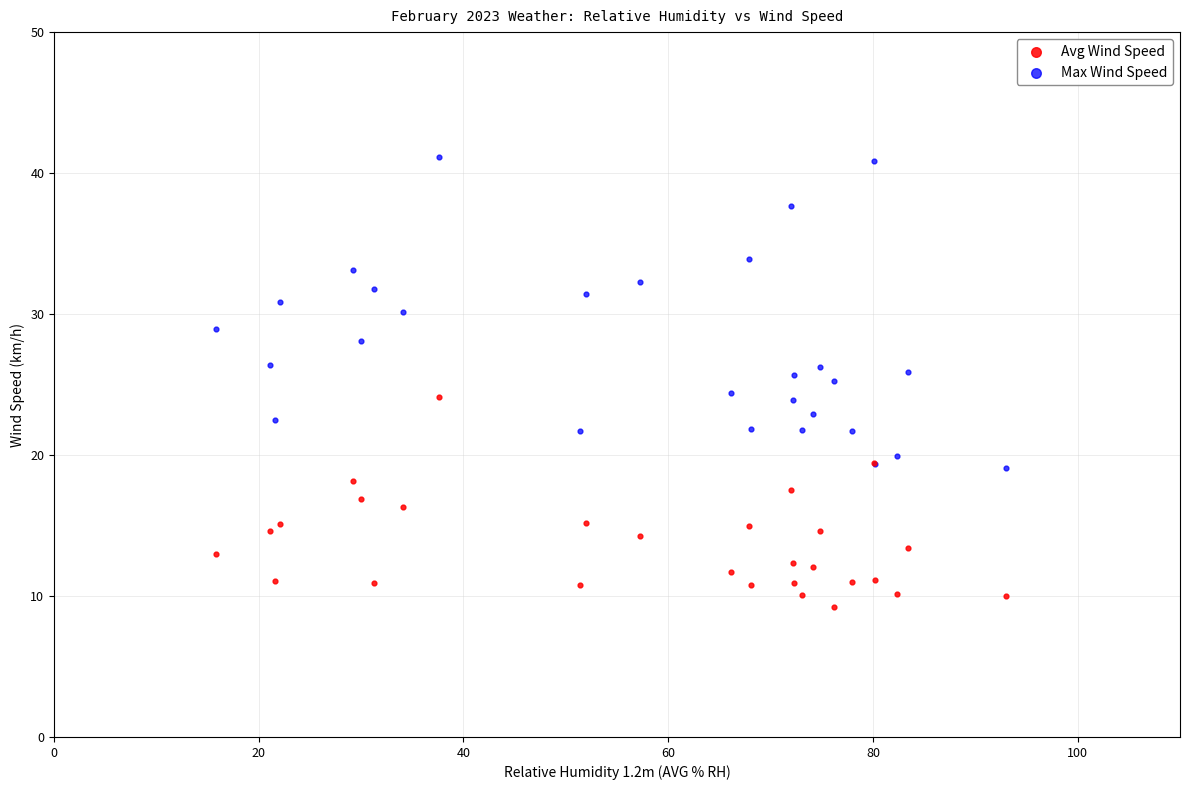

What are all the series names shown in the legend?

Avg Wind Speed, Max Wind Speed